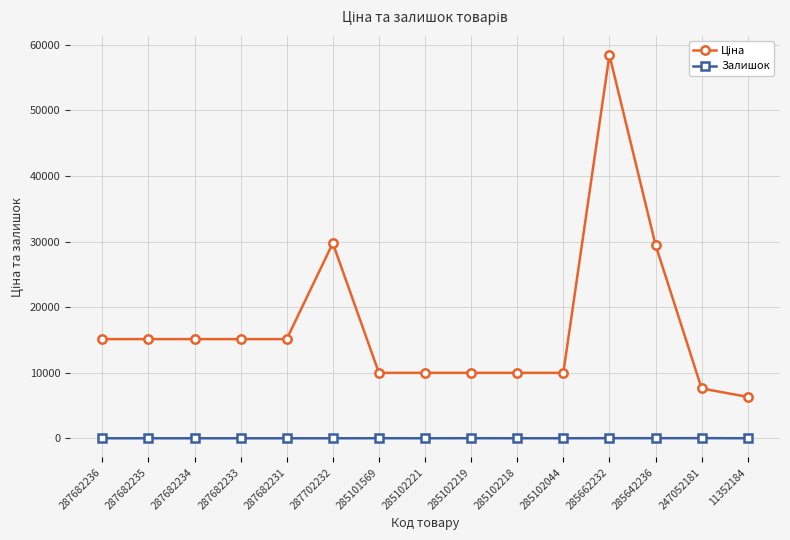

How many series are shown in this chart?

2